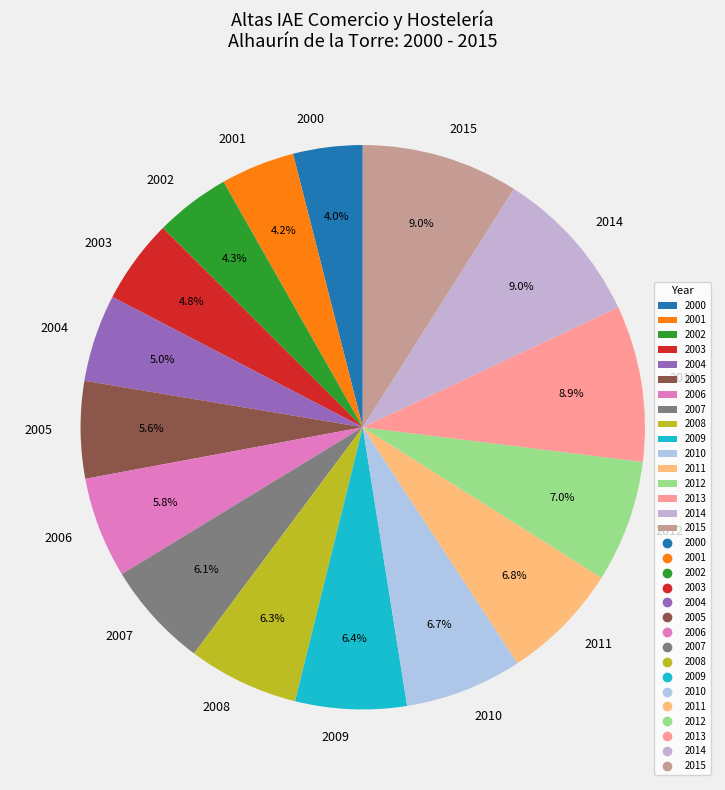

What percentage is NOT represented by 2008?

93.7%